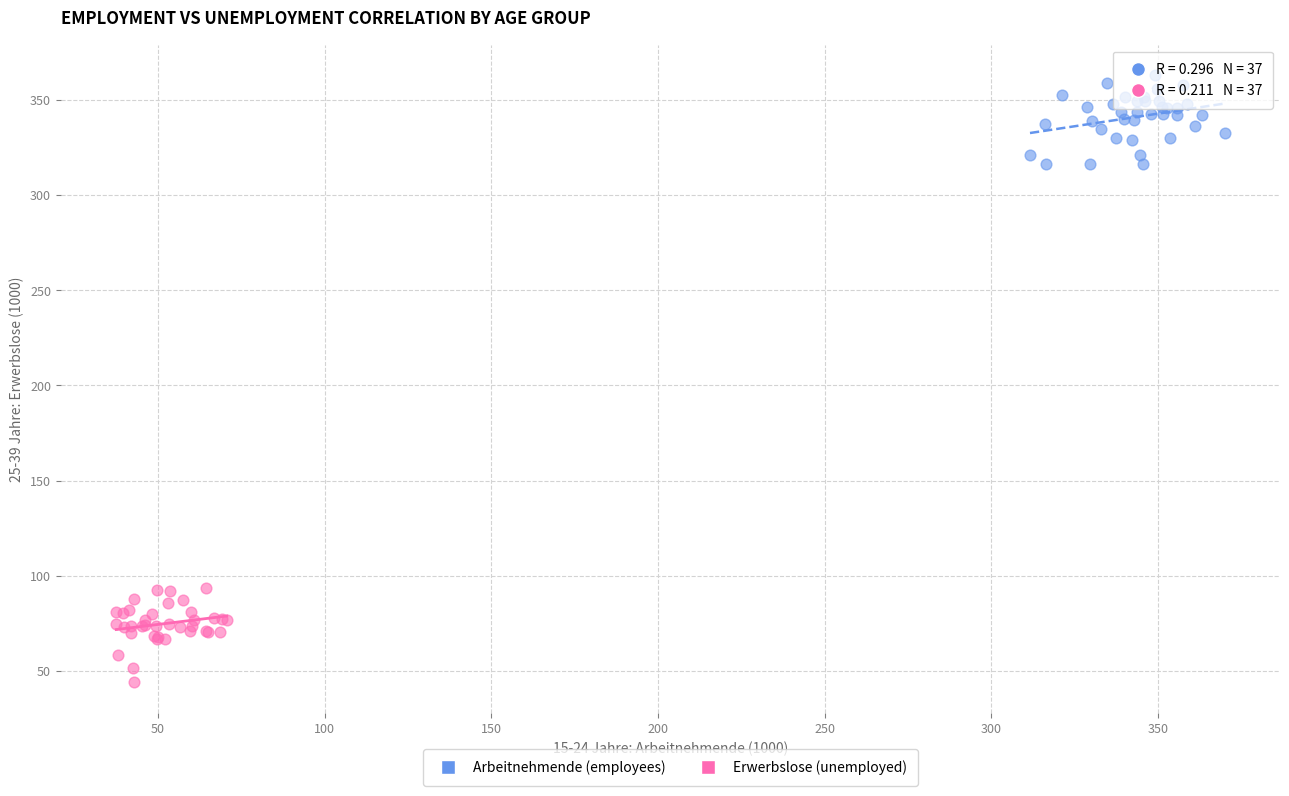

What are all the series names shown in the legend?

Arbeitnehmende (employees), Erwerbslose (unemployed)